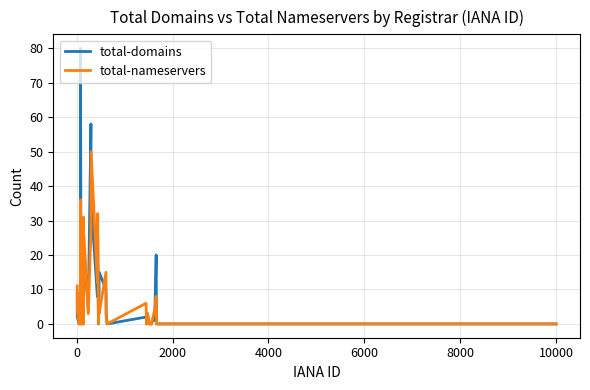

What is the maximum value shown in the chart?

80